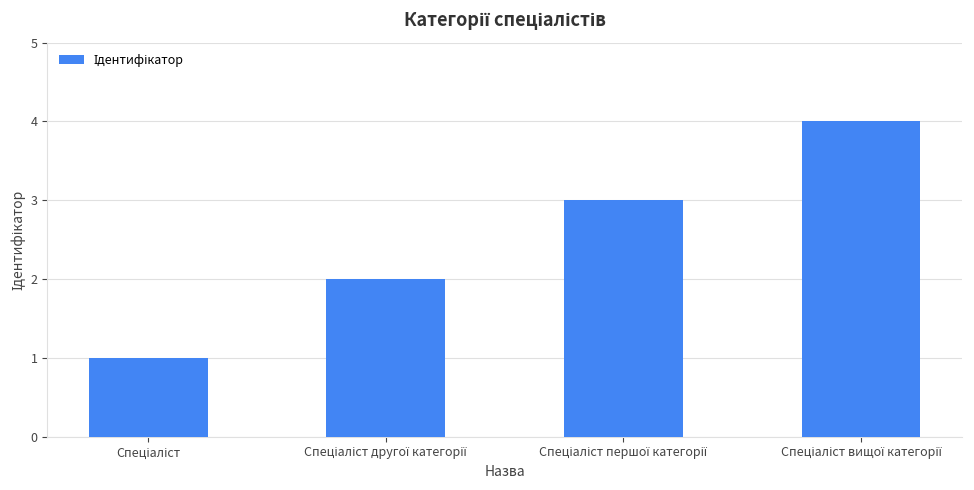

What is the sum of all values?

10